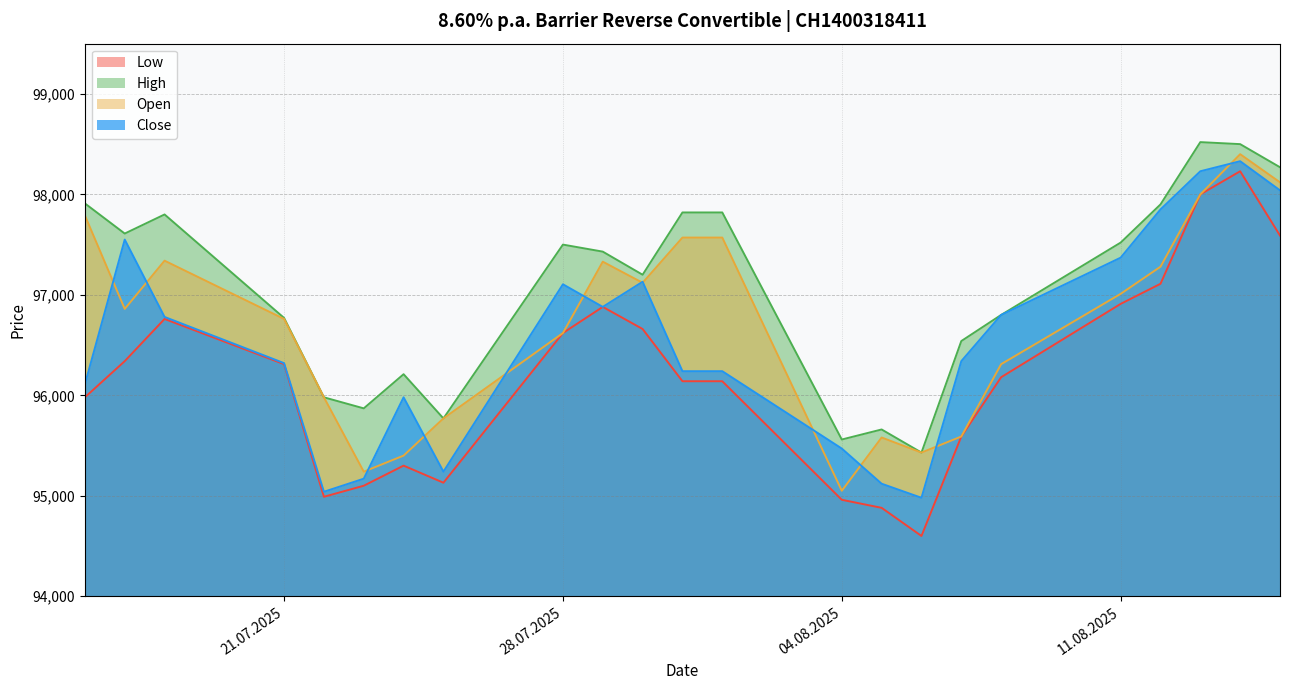

How many series are shown in this chart?

4